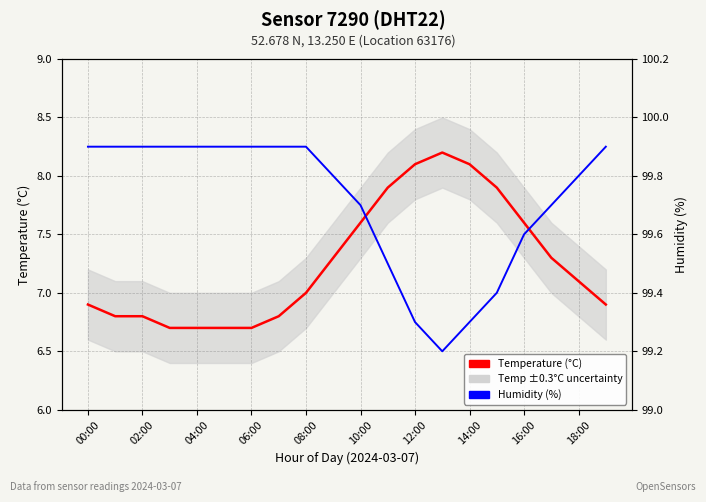

What is the label of the 6th point from the right?

14:00